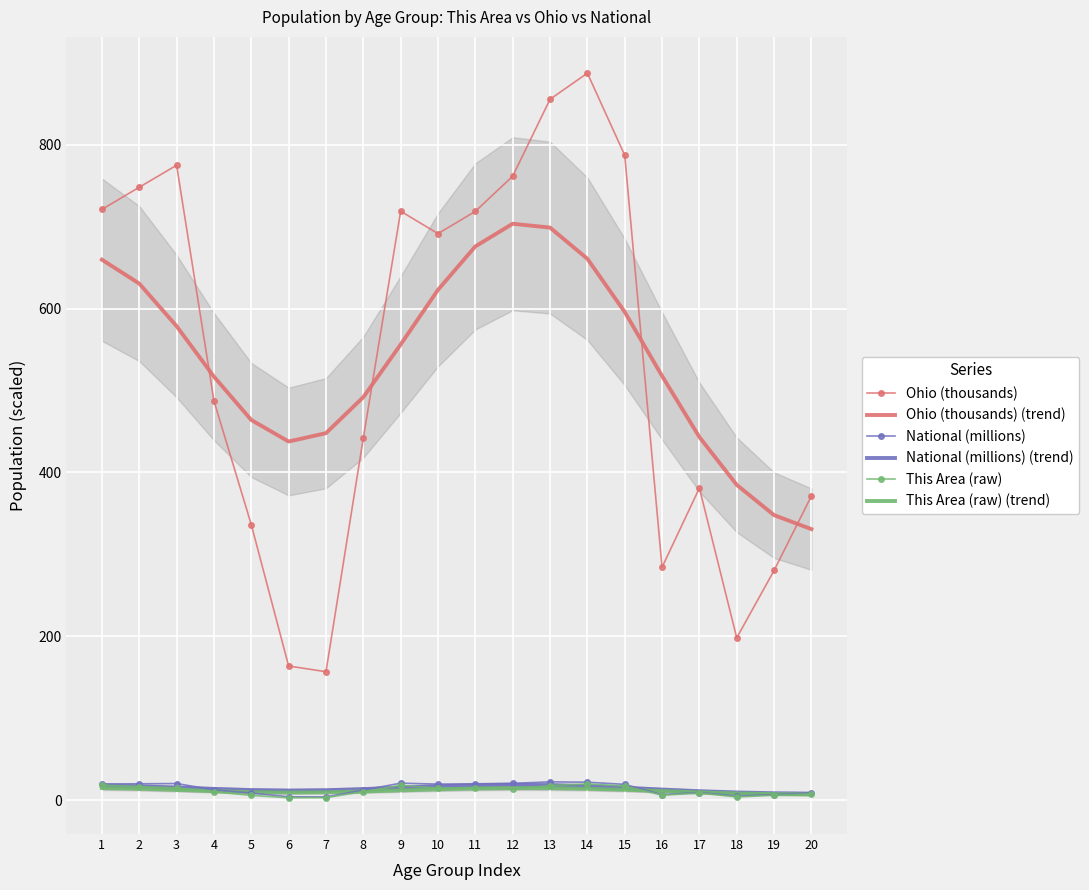

What is the sum of all National (millions) (trend) values?

290.2